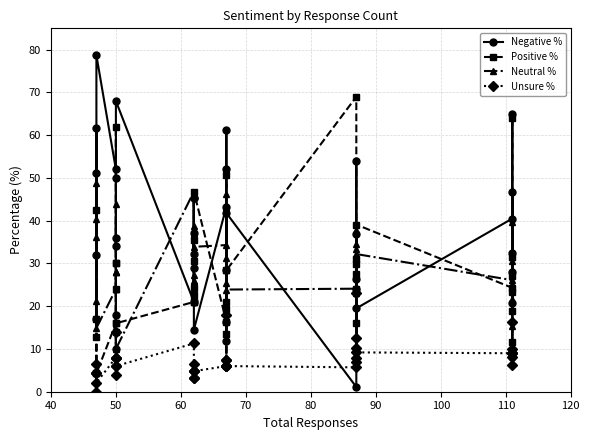

The Neutral % series shows 20.6 at 19. True or false?

False